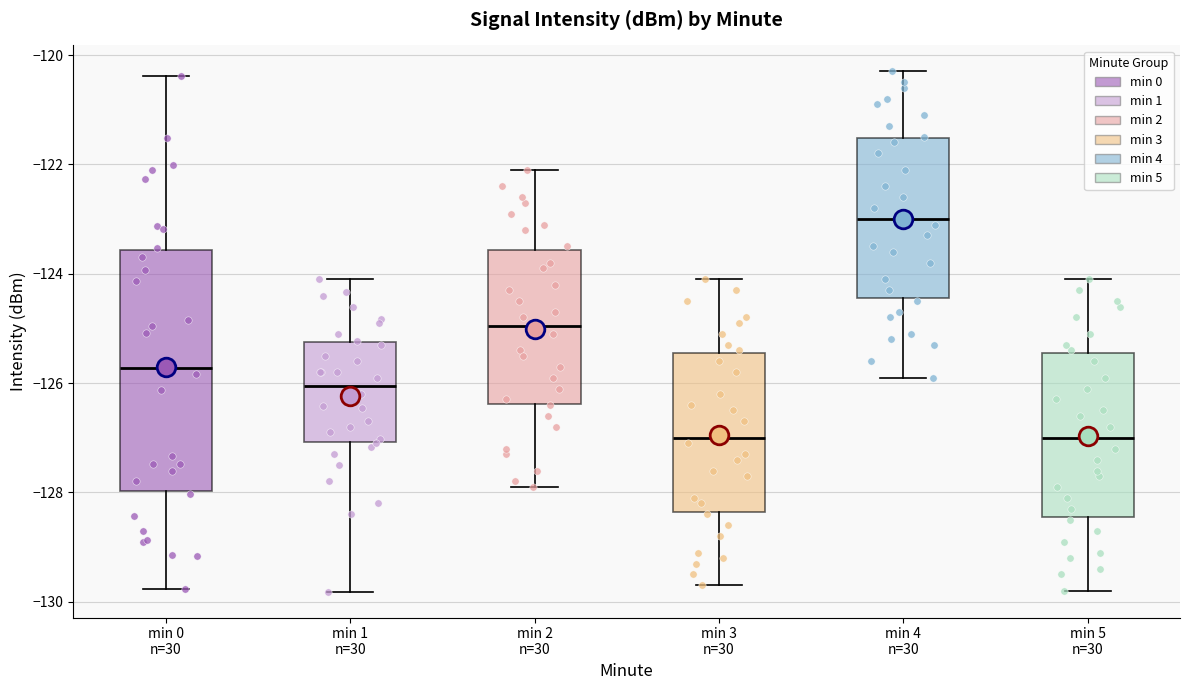

Reading left to right, transcribe this box plot: for each box, give where its median line is, the range the box spans, and where its two whiskers end, as read against the y-axis. The values are not printed on the chart, so give them approximately, as read against the axis.

min 0 n=30: median -125.8, box -128.0 to -123.6, whiskers -129.8 to -120.4
min 1 n=30: median -126.0, box -127.0 to -125.2, whiskers -129.8 to -124.0
min 2 n=30: median -125.0, box -126.4 to -123.6, whiskers -127.8 to -122.0
min 3 n=30: median -127.0, box -128.4 to -125.4, whiskers -129.6 to -124.0
min 4 n=30: median -123.0, box -124.4 to -121.6, whiskers -125.8 to -120.2
min 5 n=30: median -127.0, box -128.4 to -125.4, whiskers -129.8 to -124.0